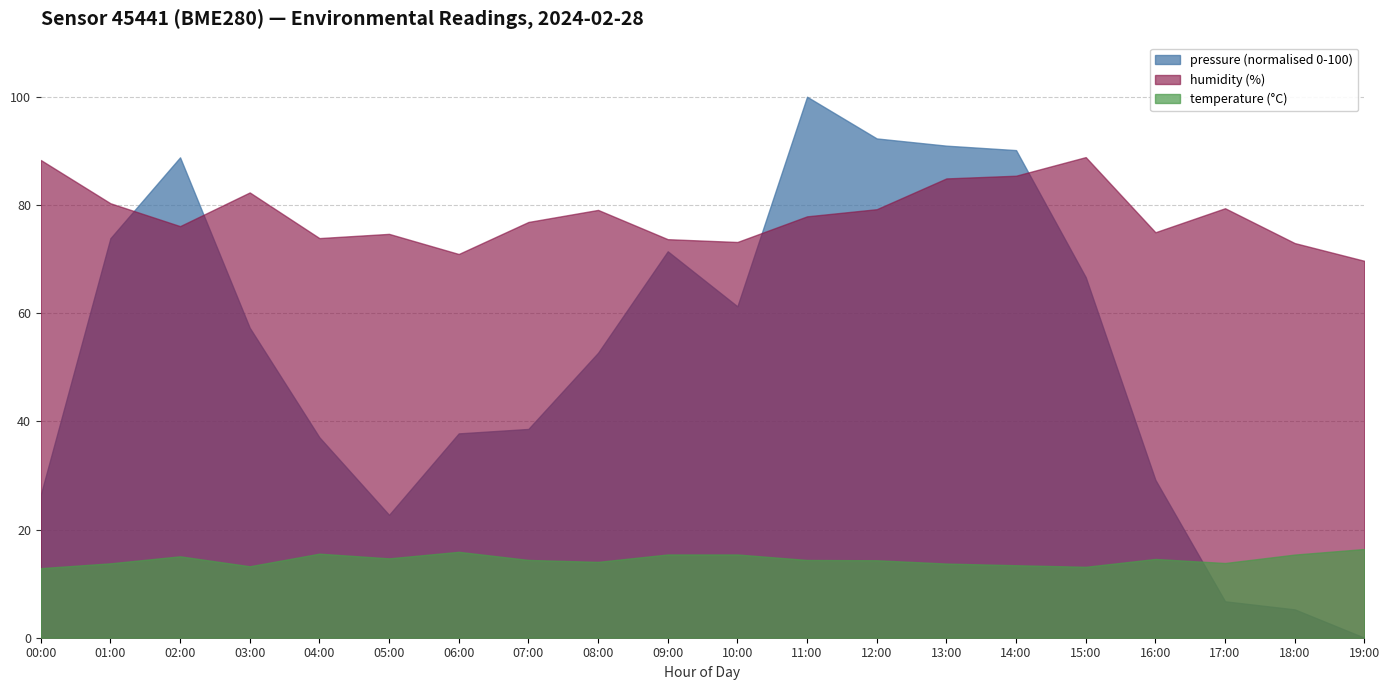

Is the value of pressure at 05:00 greater than the value of temperature at 18:00?

Yes